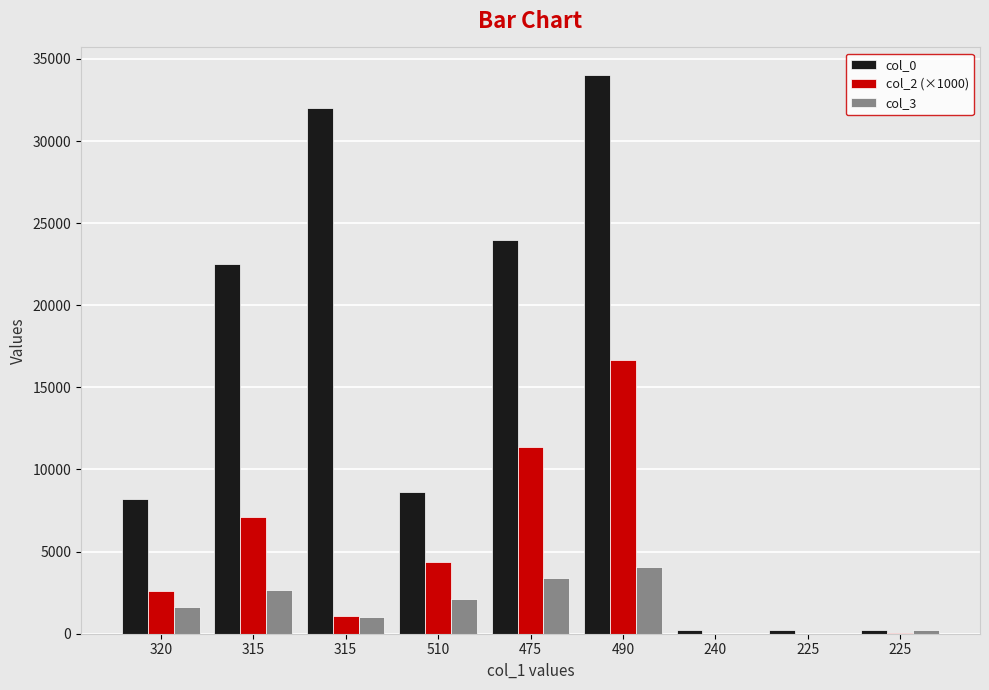

What are all the series names shown in the legend?

col_0, col_2 (×1000), col_3